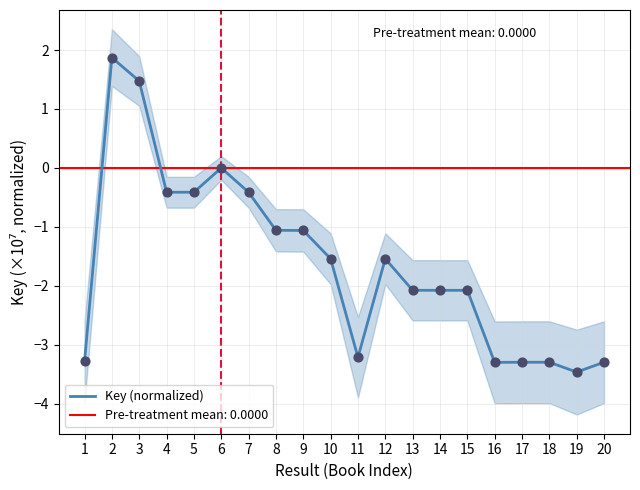

Which has a higher value, 12 or 3?

3